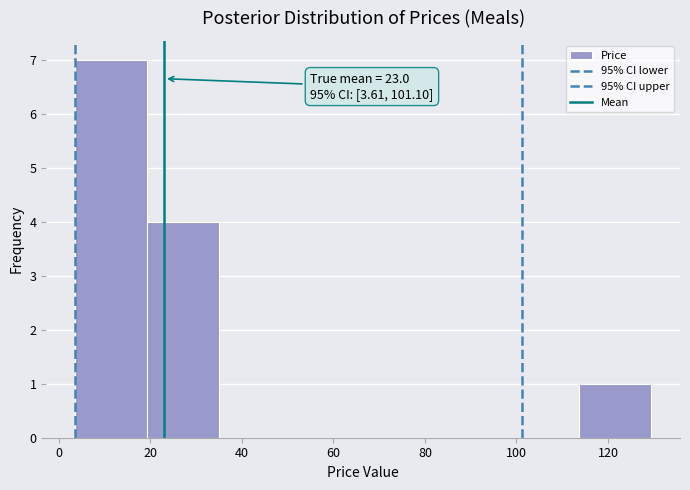

Over which range of the x-axis is the bar tallest?

4 to 20